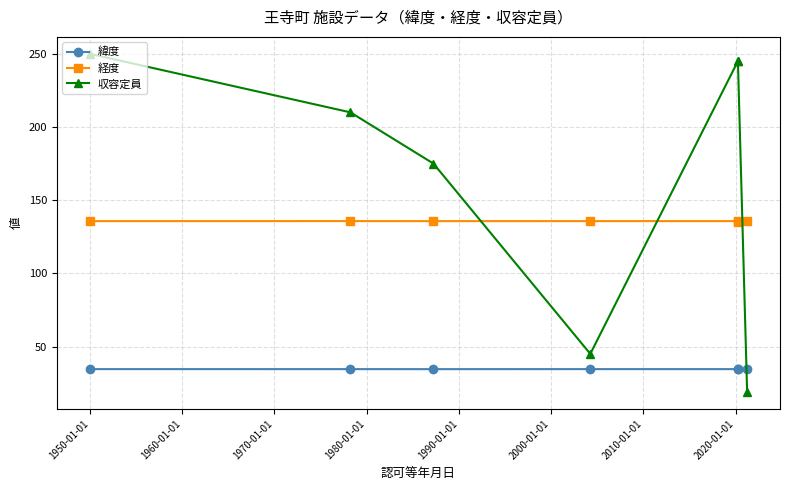

Where is 緯度 nearest to the value 34?

1990-01-01